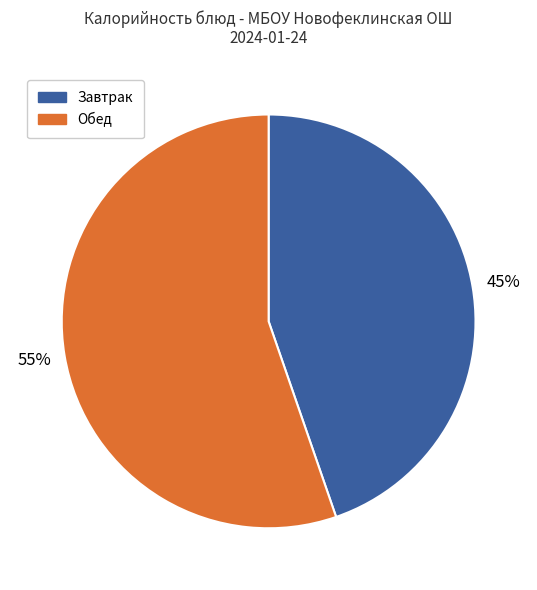

Which category has the biggest portion of the pie?

Обед